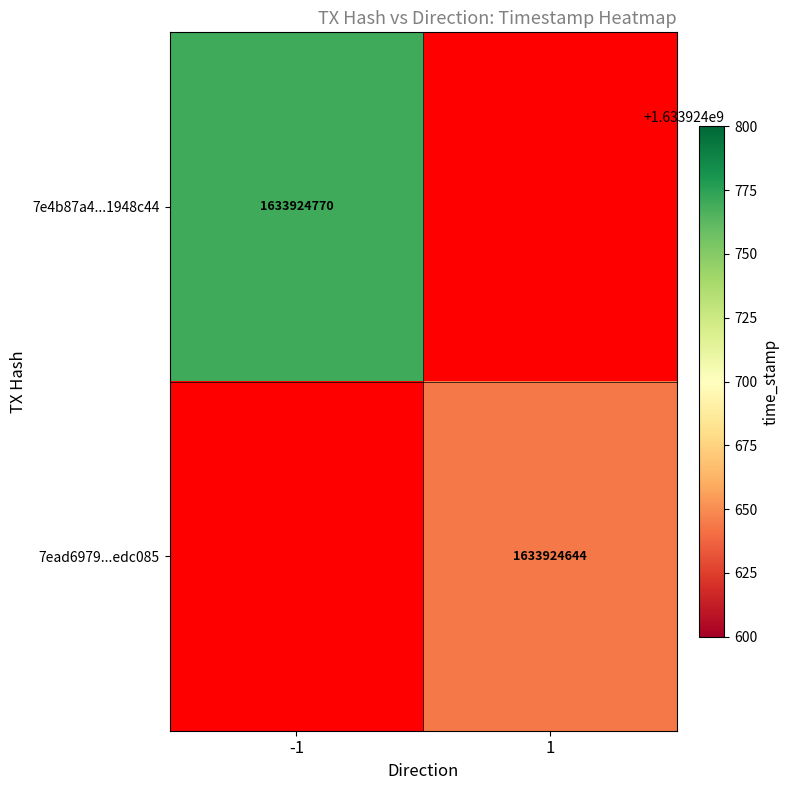

The value of 7ead6979...edc085 at 1 is 752263805. True or false?

False